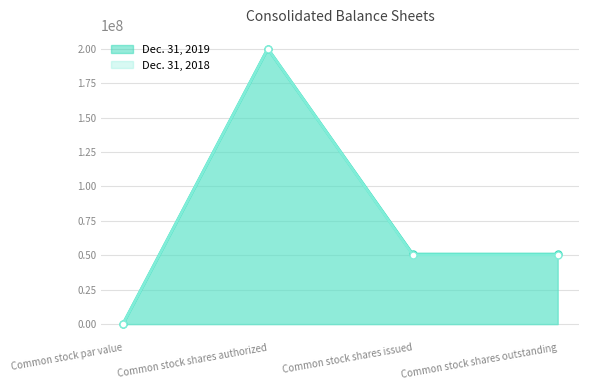

What is the spread (max minus min) of values at Common stock shares outstanding?

422800